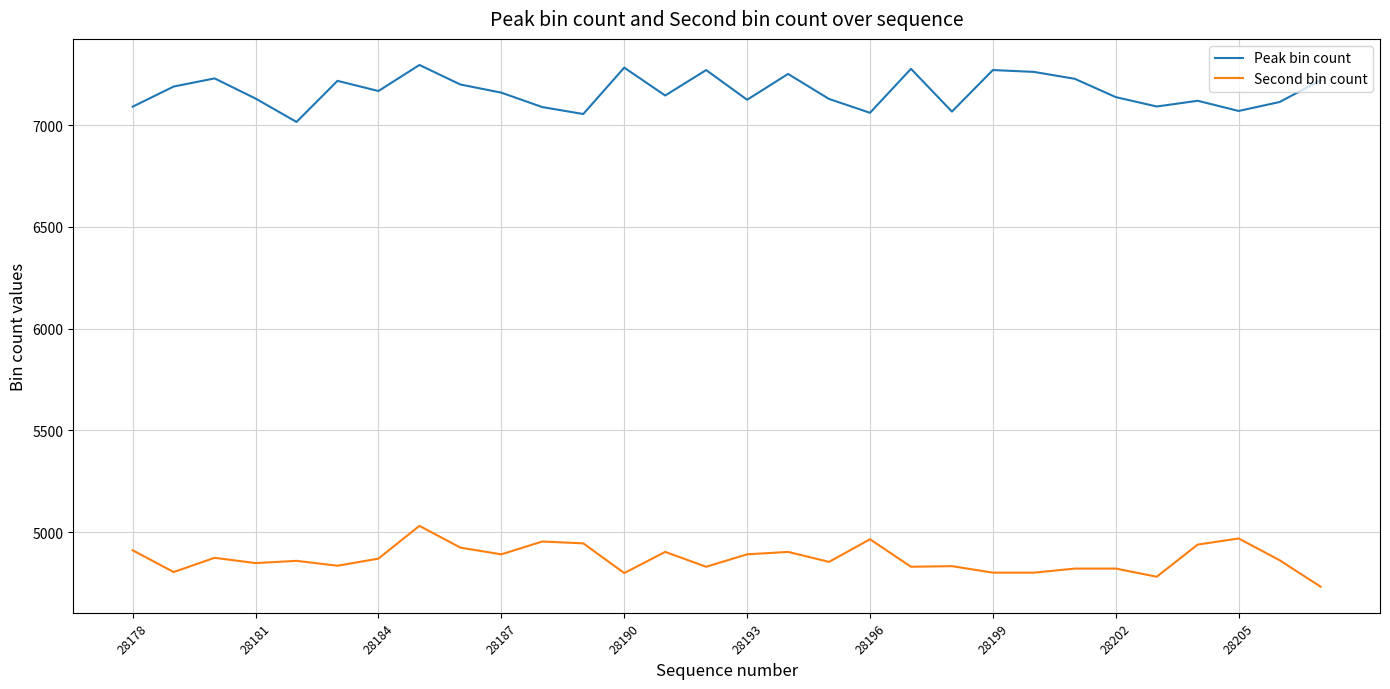

What is the highest value of the Second bin count series?

5031